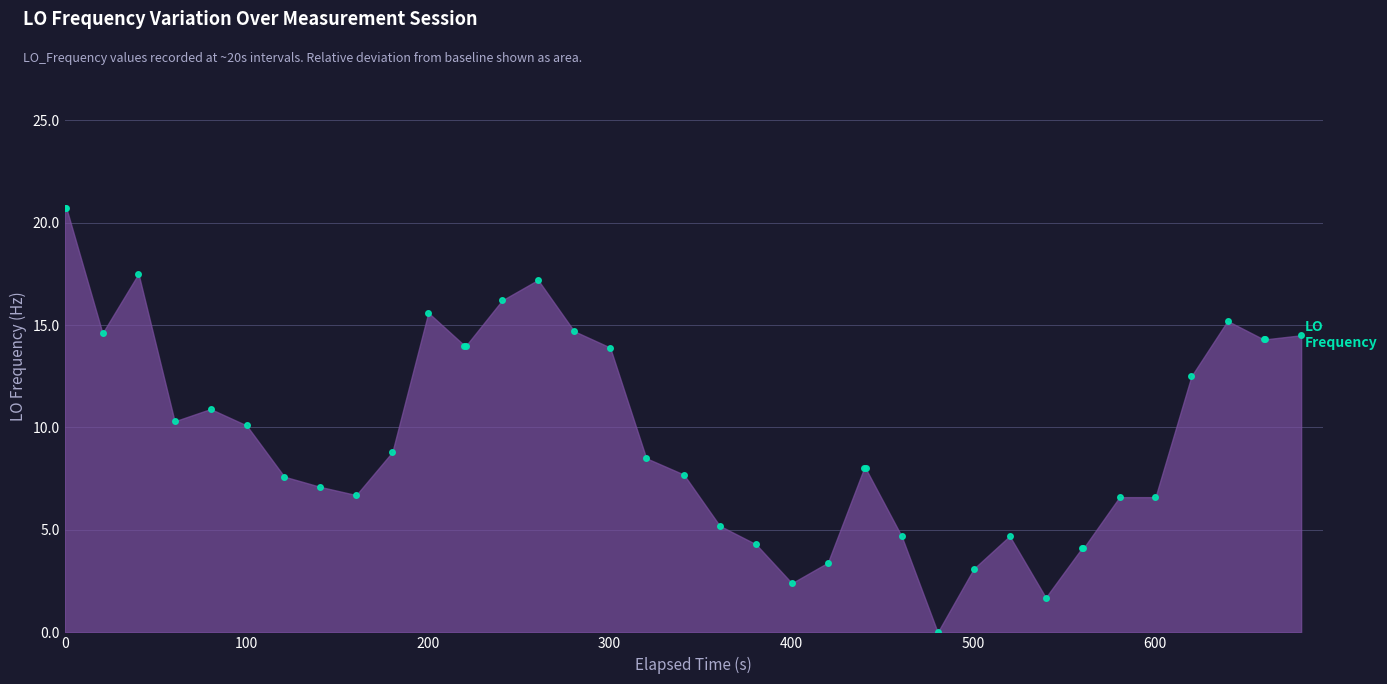

What is the maximum value shown in the chart?

20.7